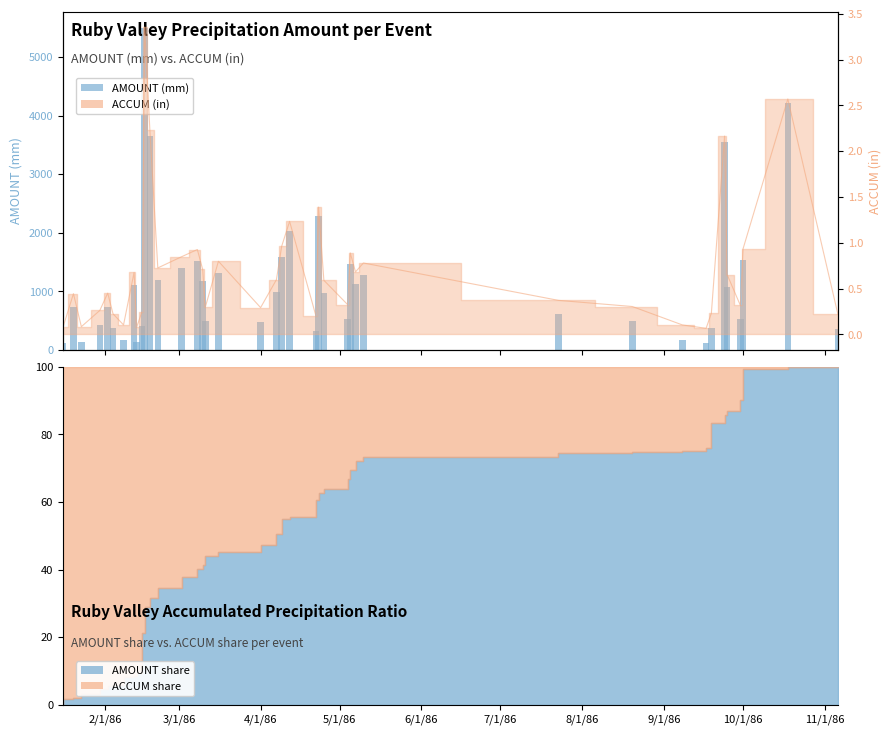

Which category has the lowest value across all series?

1986-09-17